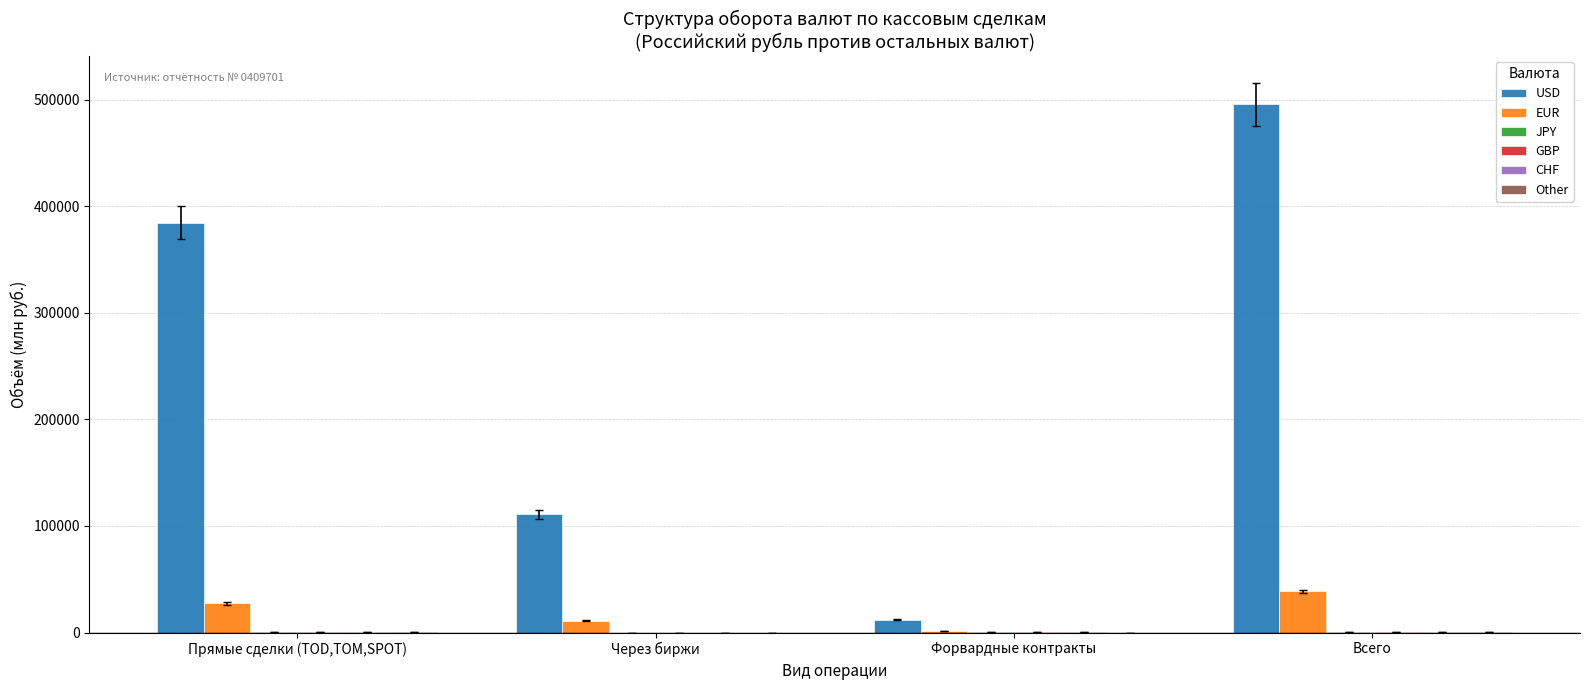

Are the bars grouped side by side (vs. stacked)?

Yes